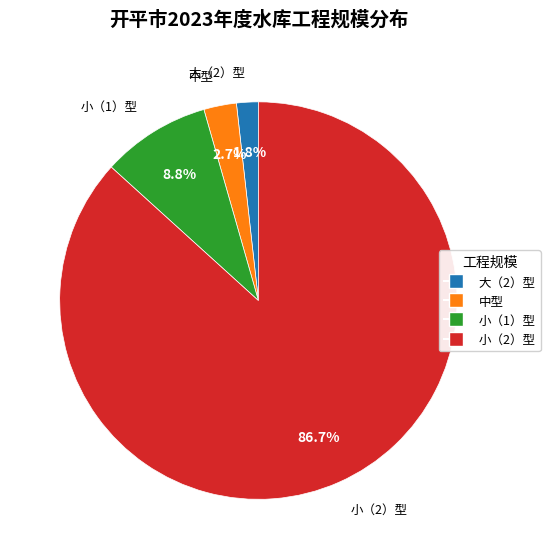

Is 小（2）型 the majority of the pie?

Yes